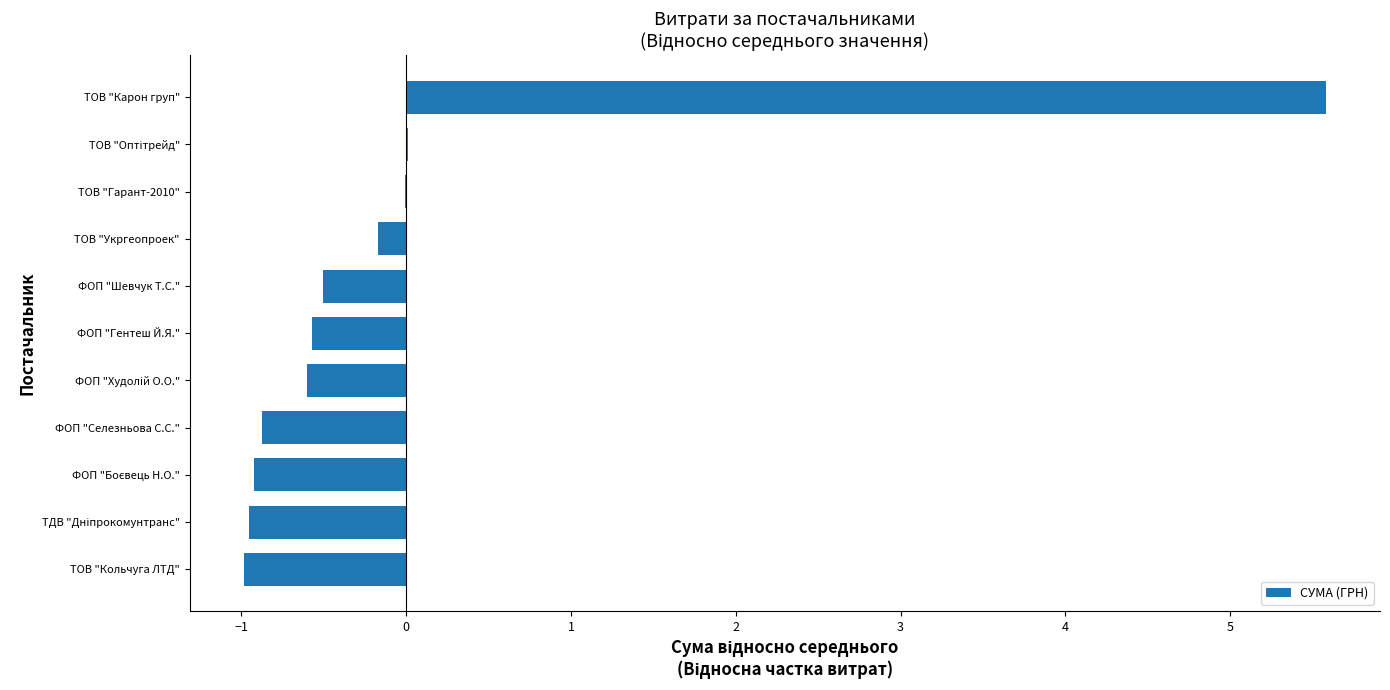

What is the sum of the values at ТОВ "Укргеопроек" and ФОП "Шевчук Т.С."?

-0.7